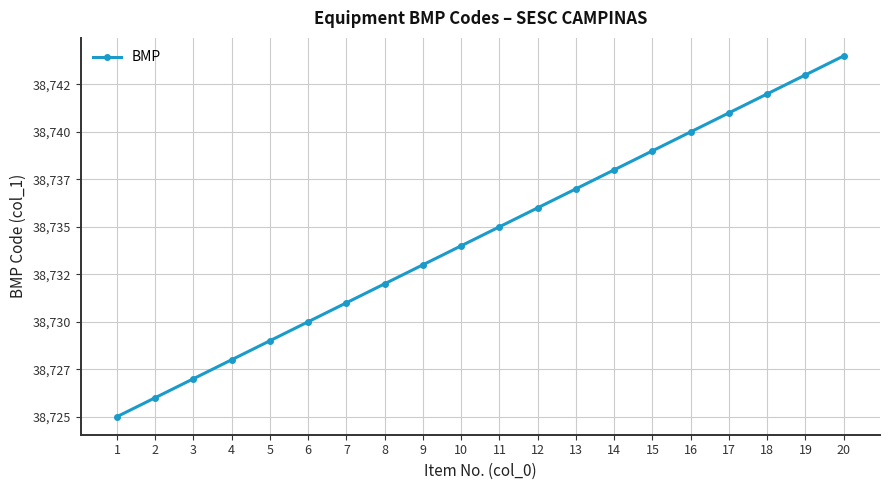

Is this an area chart (filled region under the line)?

No